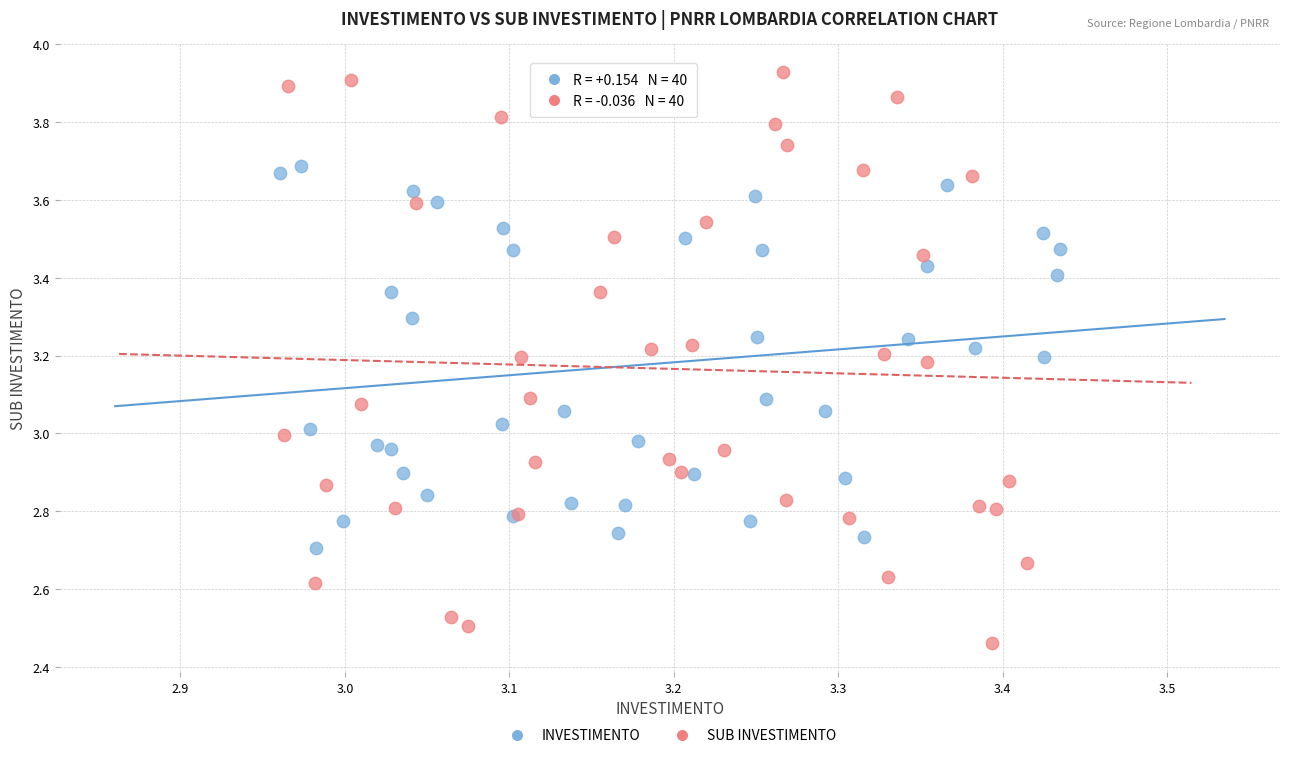

Which series reaches the minimum Y coordinate?

SUB INVESTIMENTO